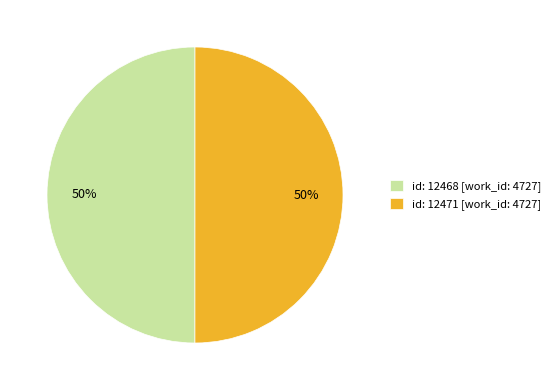

To the nearest percent, what is the average slice percentage?

50%